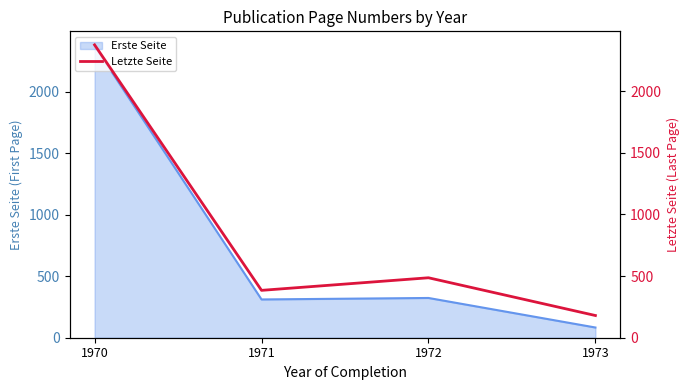

Which category has the lowest value in the Erste Seite series?

1973